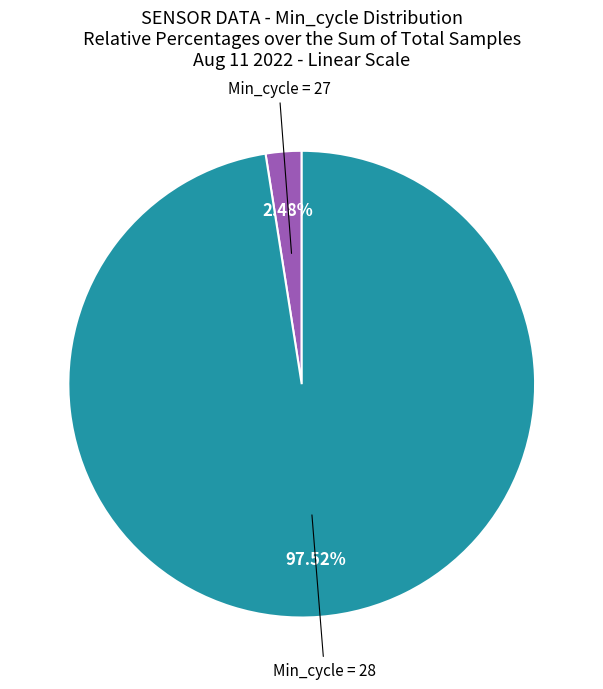

Is the sum of Min_cycle = 28 and Min_cycle = 27 greater than half?

Yes